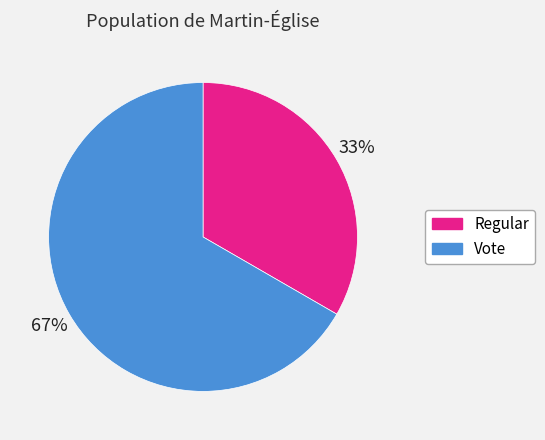

Which category has the biggest portion of the pie?

Vote